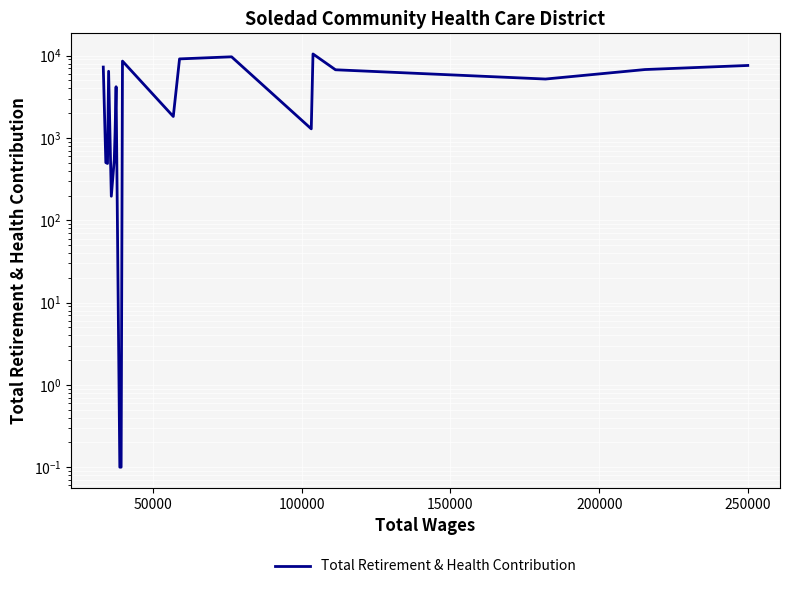

What is the label of the 7th point from the left?

300000